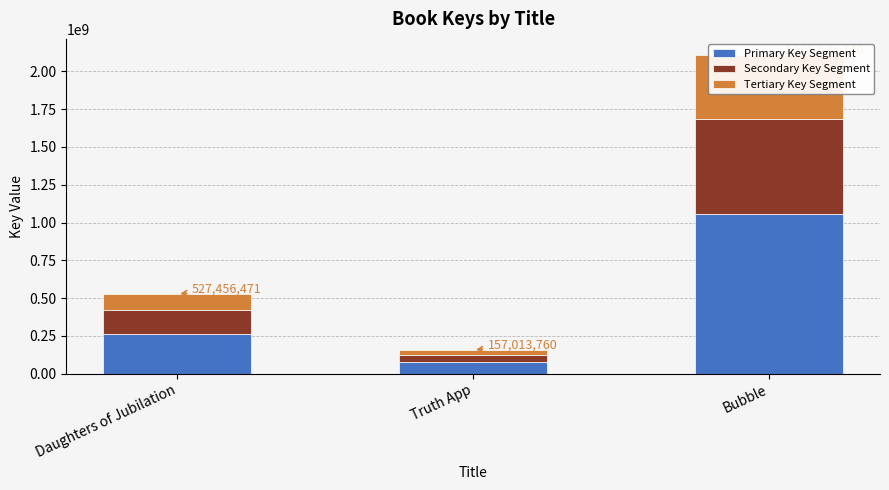

How many Secondary Key Segment values are between 47104128 and 632572842?

3